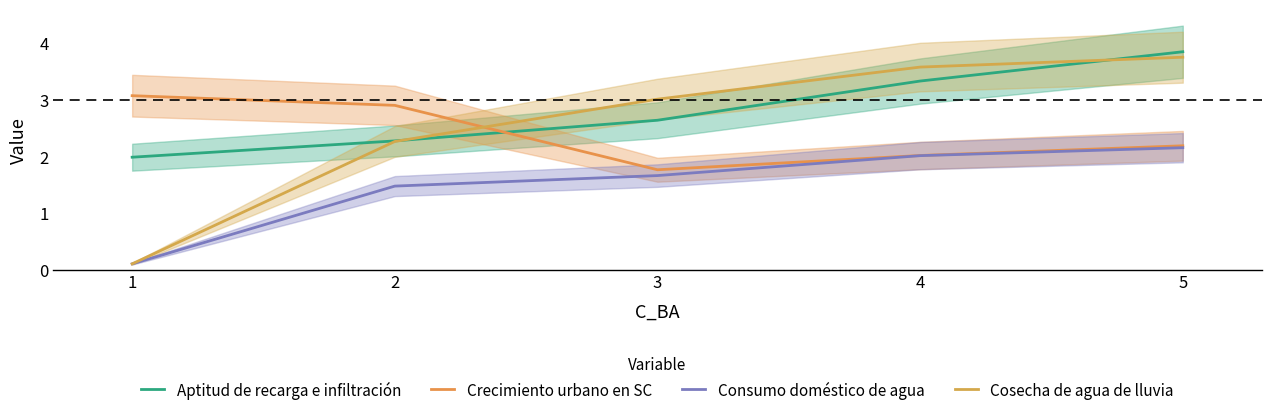

What is the sum of the Crecimiento urbano en SC values at 3 and 5?

3.9